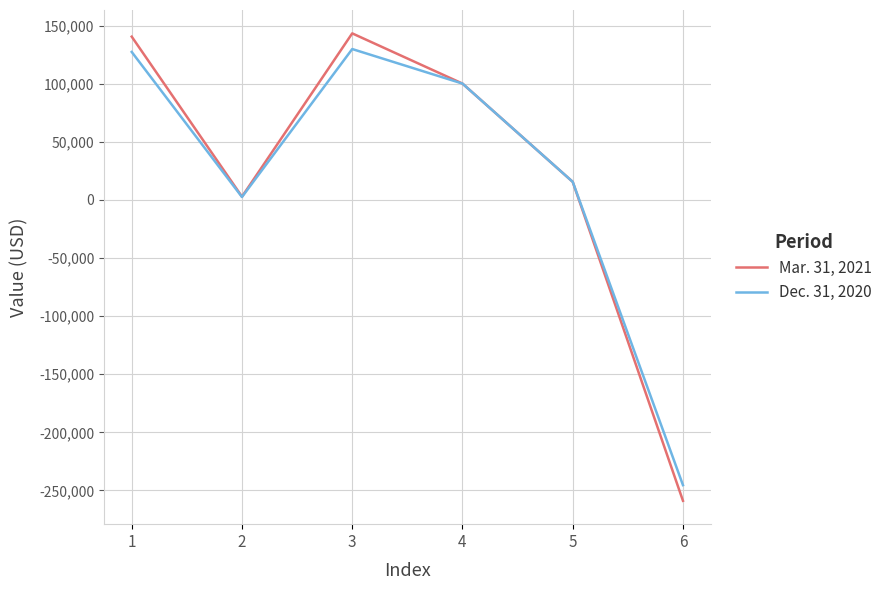

At which category does Mar. 31, 2021 reach its first local peak?

3